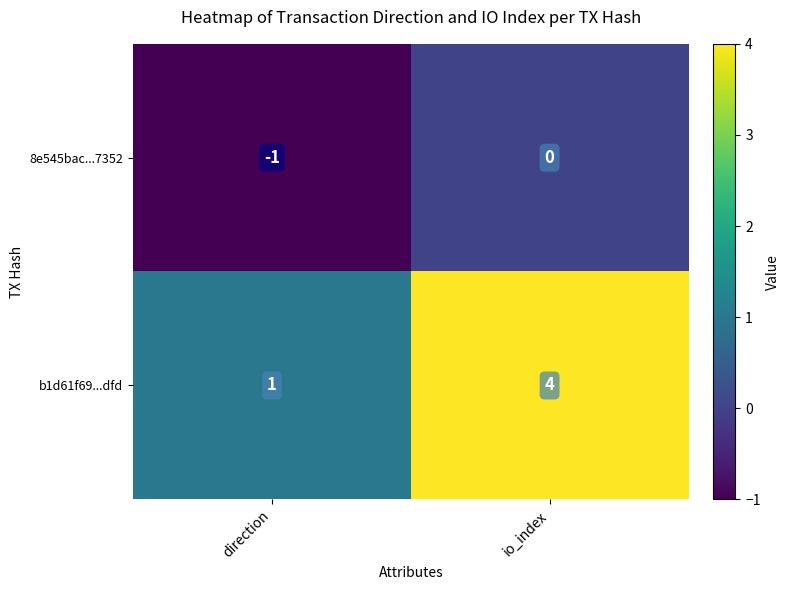

List the series in order of their peak value, lowest first.

8e545bac...7352, b1d61f69...dfd